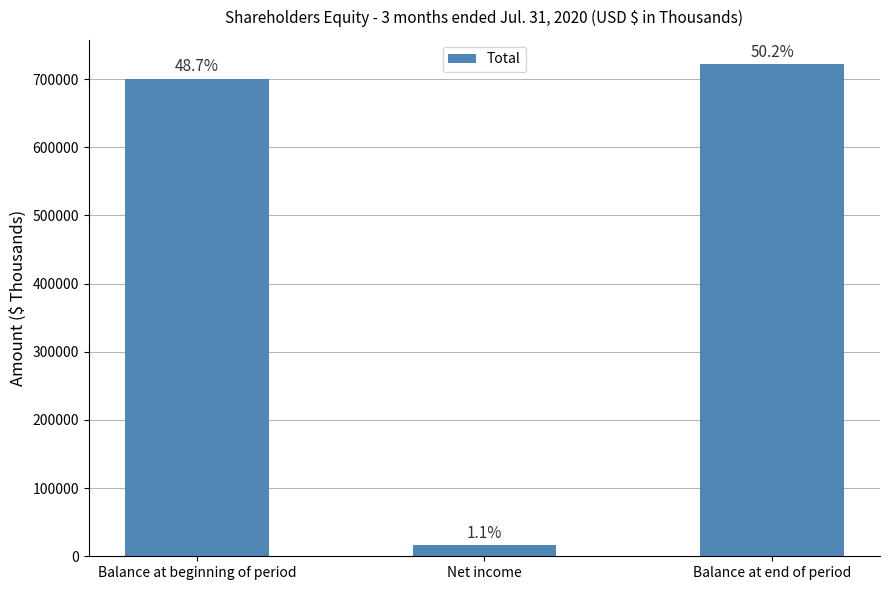

What is the change in value from Balance at beginning of period to Net income?

-684053